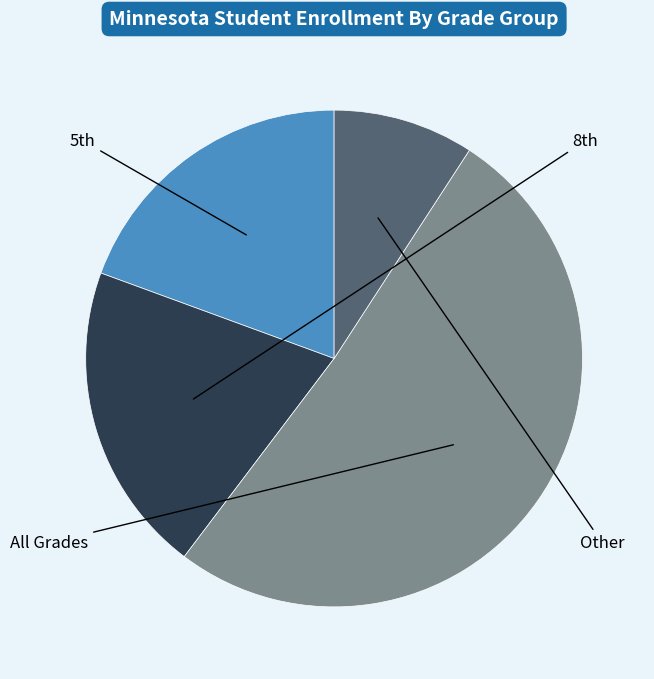

Does any single category account for the majority?

Yes